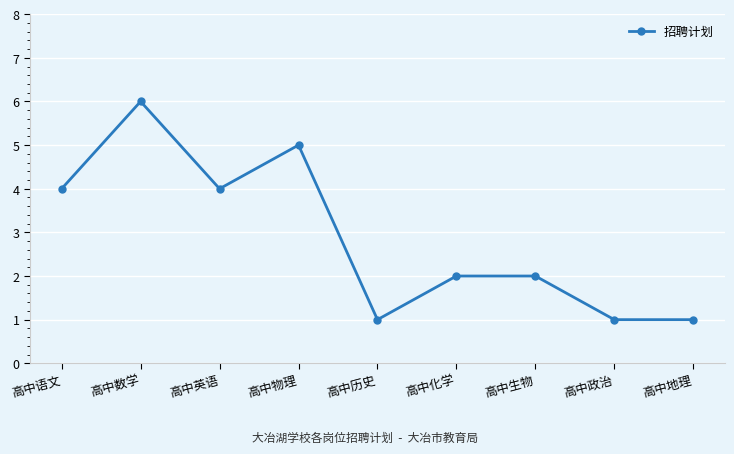

What is the label of the 7th point from the right?

高中英语